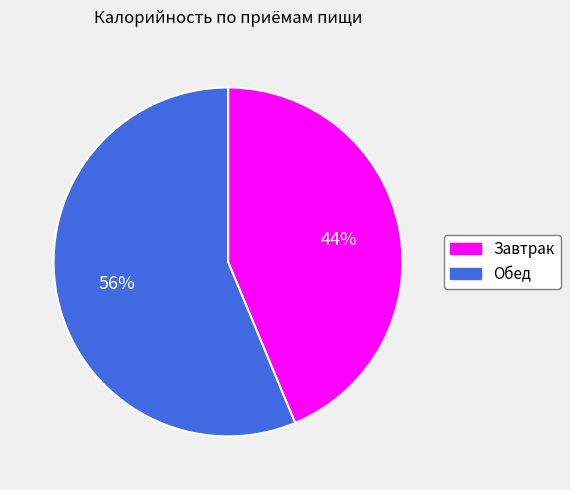

The Завтрак slice represents 44% of the pie. True or false?

True